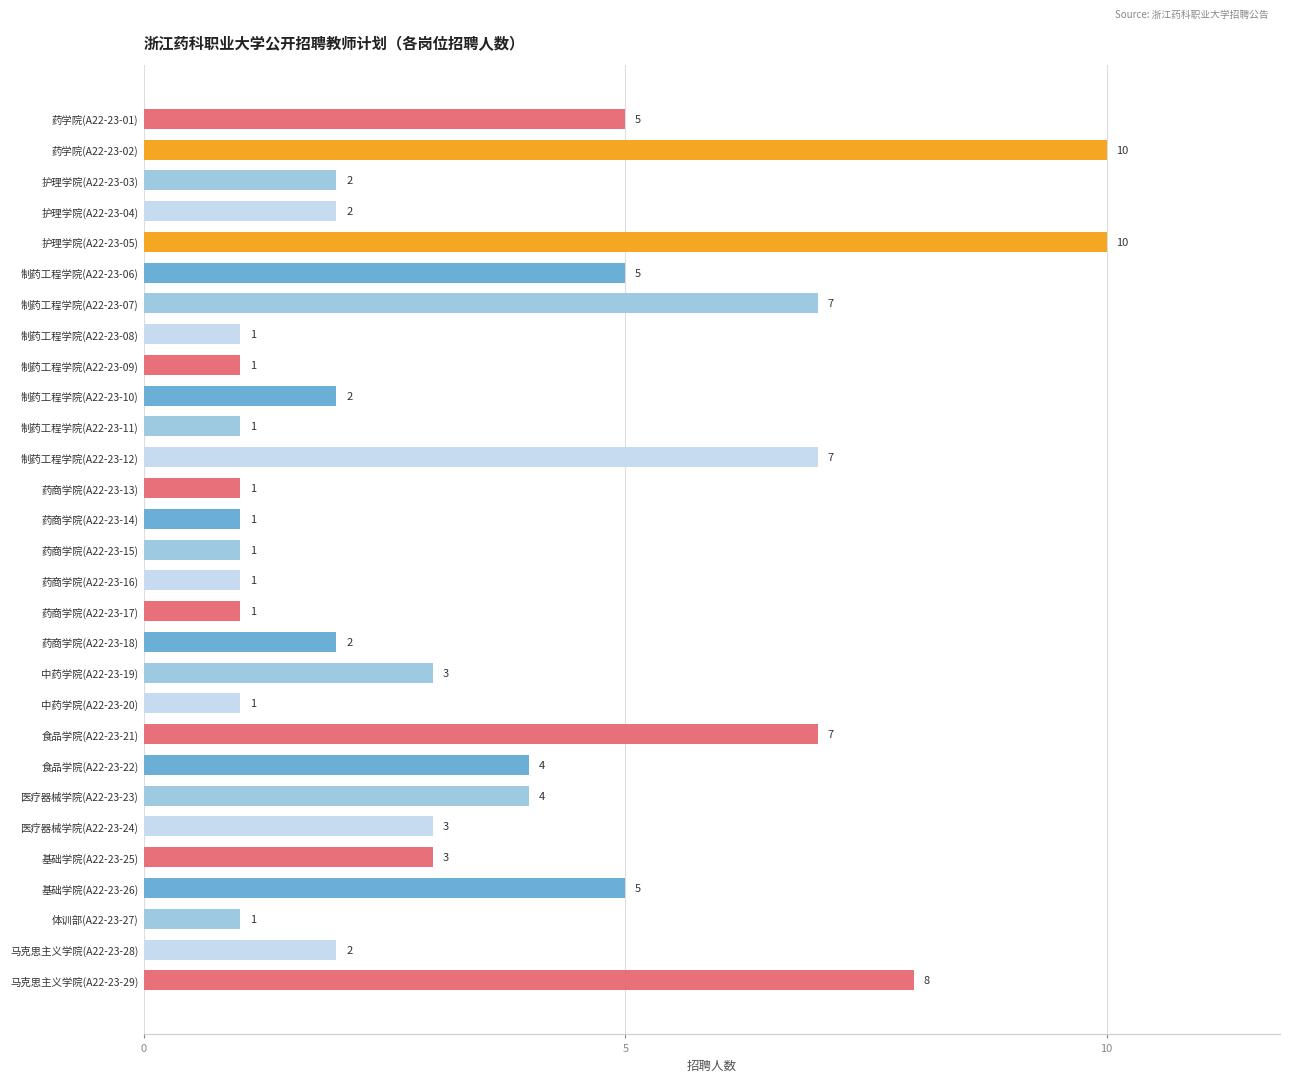

True or false: the data shows 5 at 基础学院(A22-23-25).

False